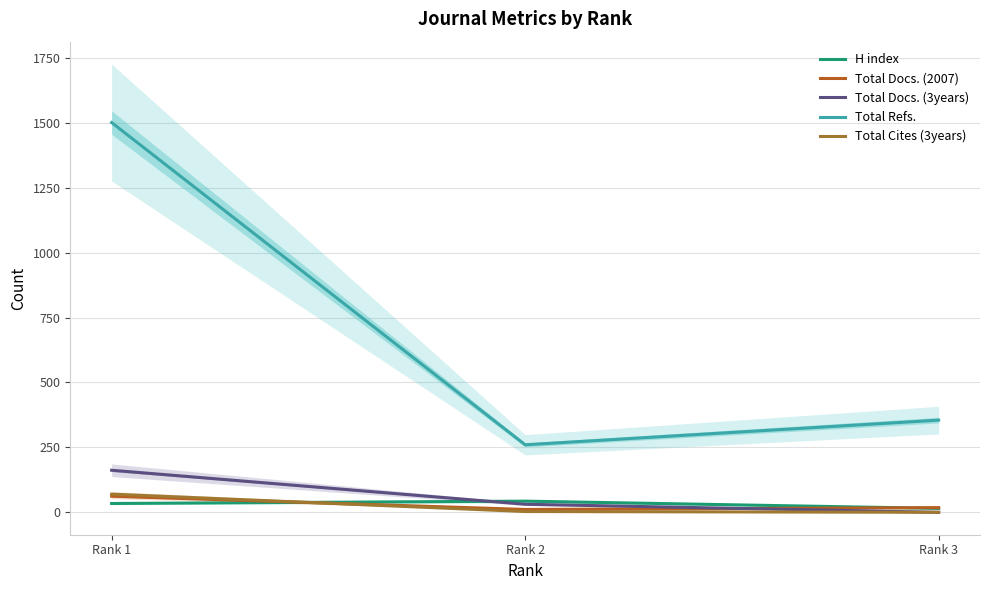

List the series in order of their peak value, lowest first.

H index, Total Docs. (2007), Total Cites (3years), Total Docs. (3years), Total Refs.